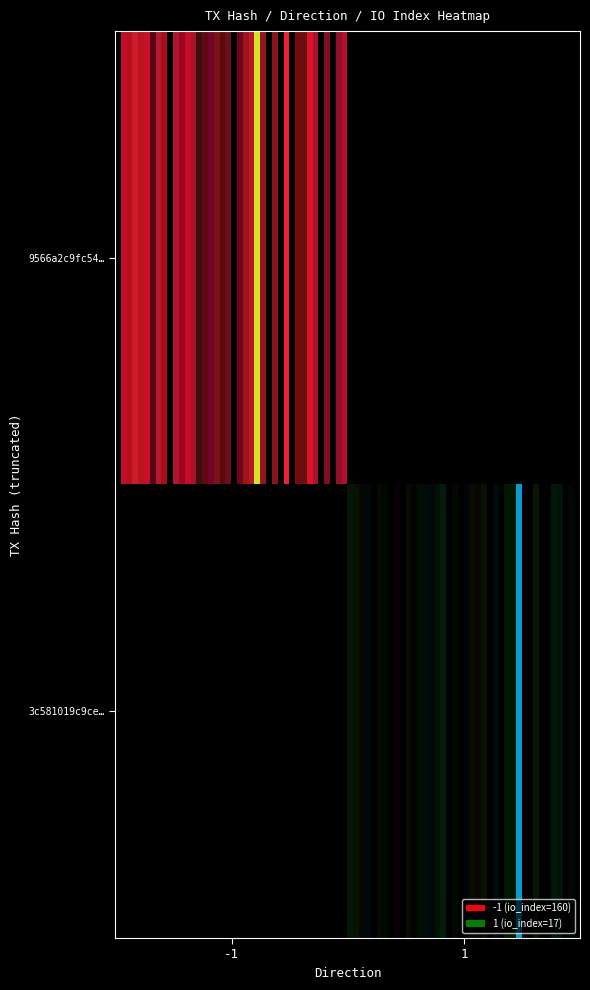

Reading left to right, extract all data points from this chart.

9566a2c9fc54e2091022981e0e4ea569edf06b8: direction=-1	io_index=160
3c581019c9cea5785f53e4d0c6eaa29f35e62c9: direction=1	io_index=17